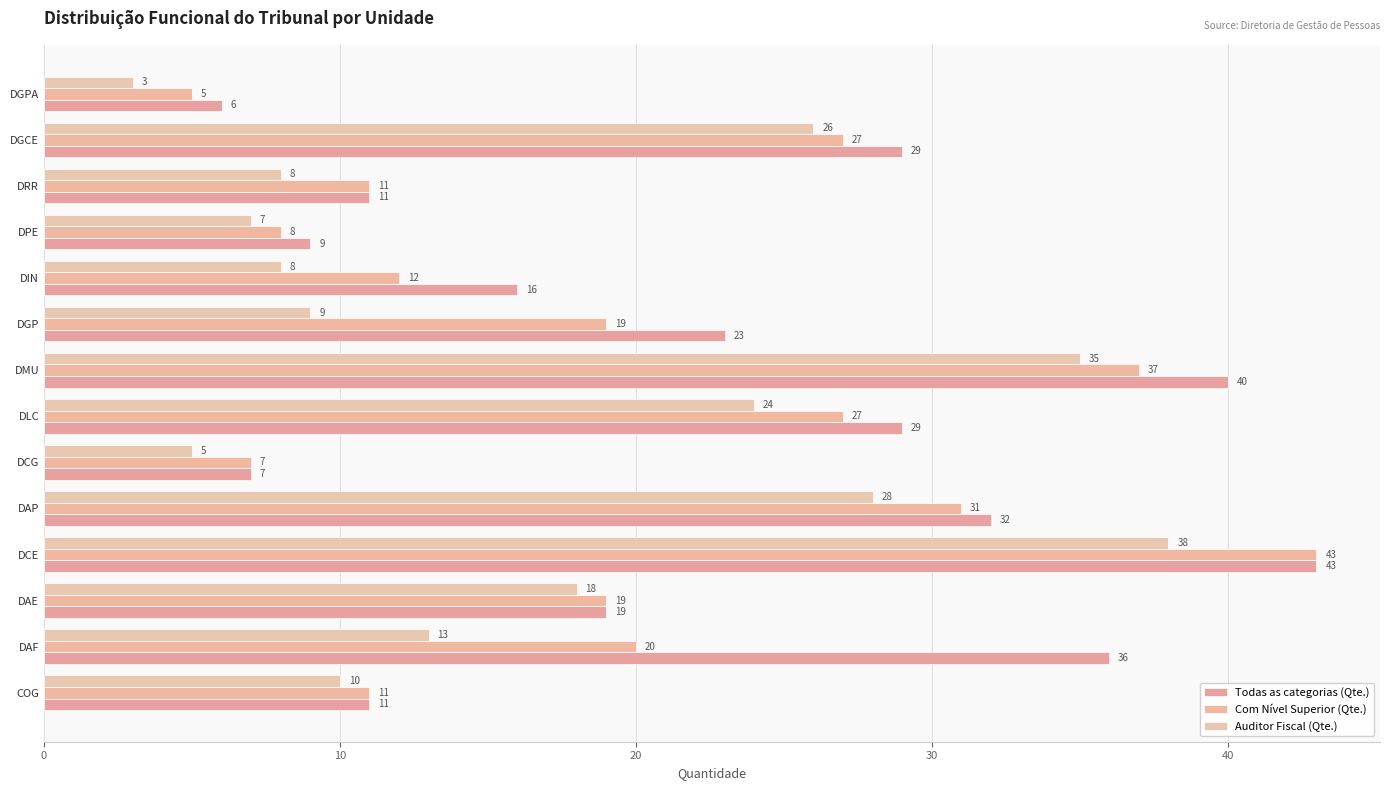

How many values in the Com Nível Superior (Qte.) series are below 19?

6